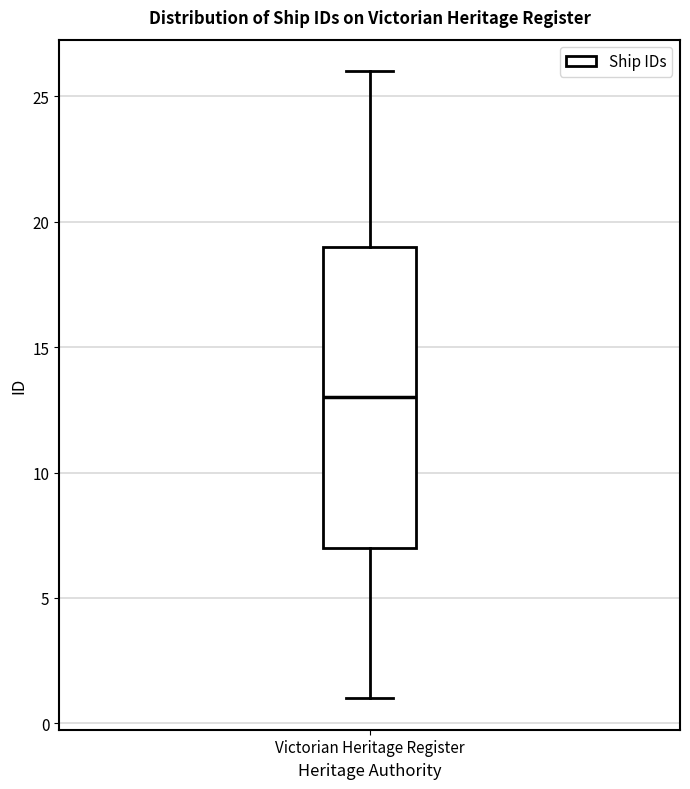

Where does the median line of the box for Victorian Heritage Register sit on the y-axis? The values are not printed on the chart, so give them approximately, as read against the axis.

13